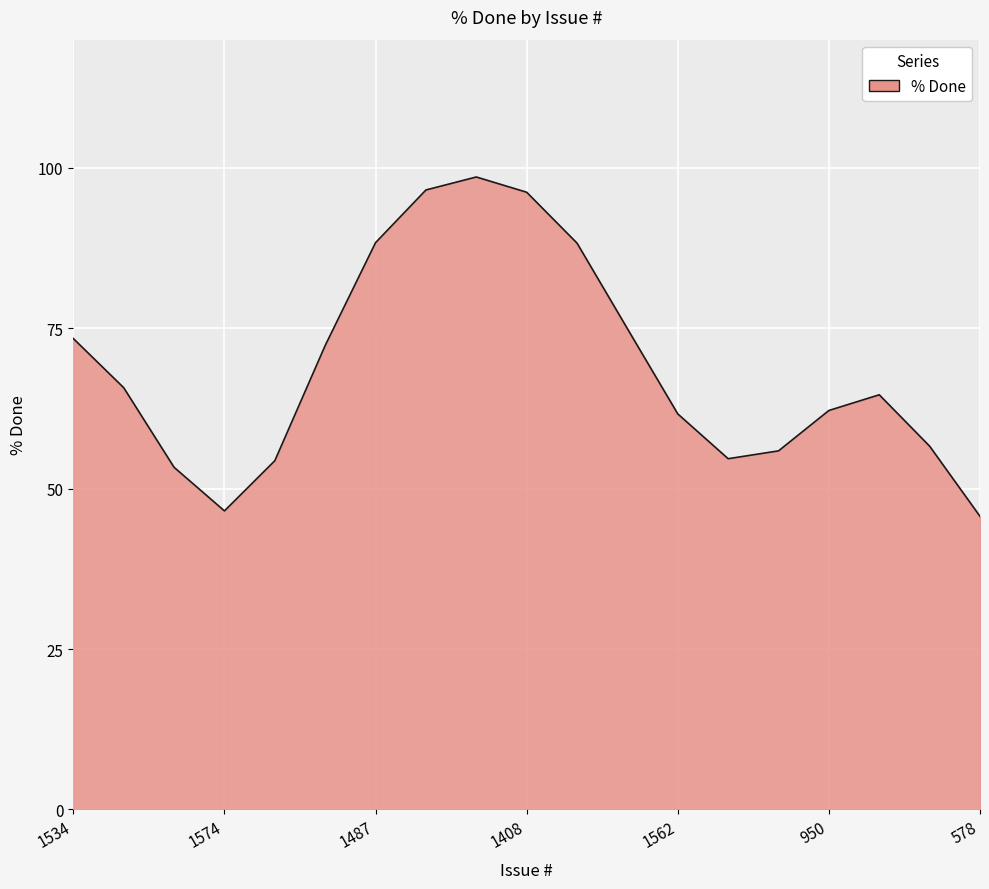

What is the smallest value displayed?

45.7